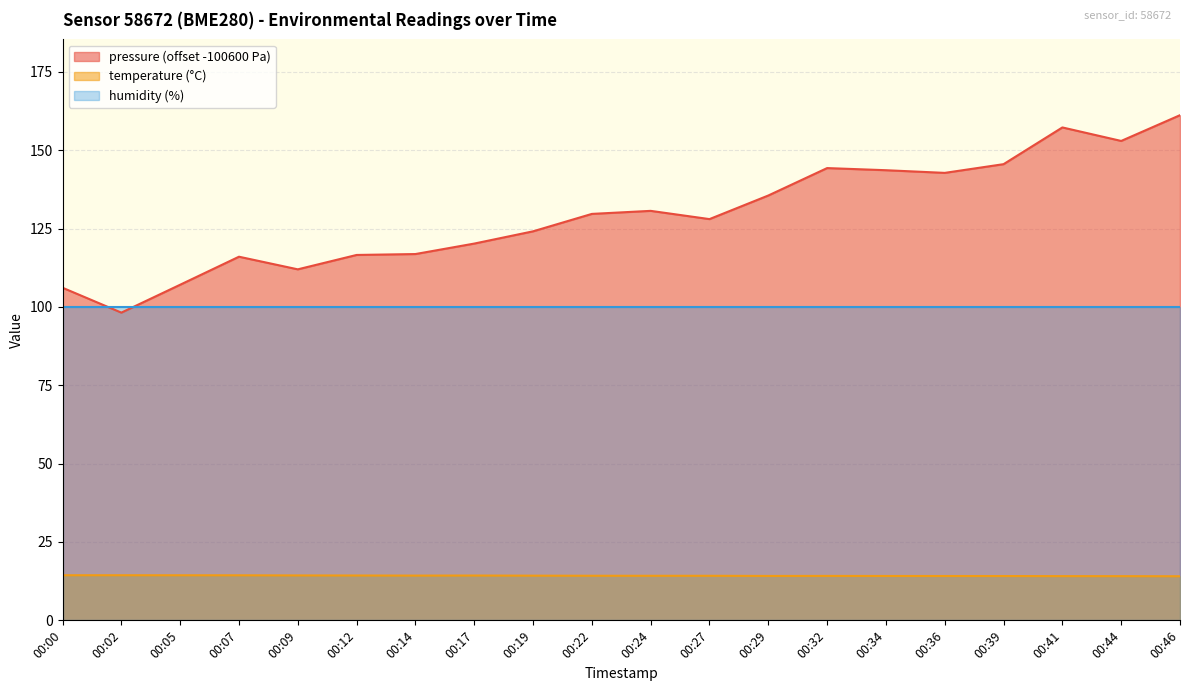

What is the difference between the highest and lowest values at 00:27?

113.8